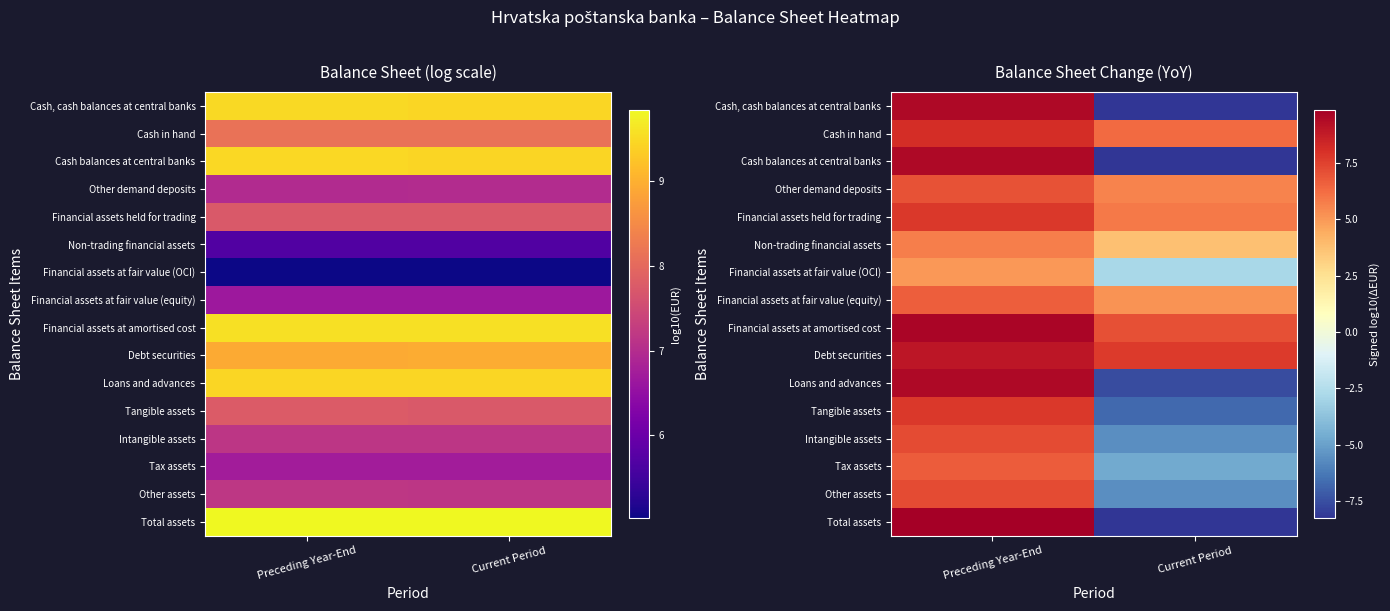

At which category is the sum across all series the highest?

Preceding Year-End